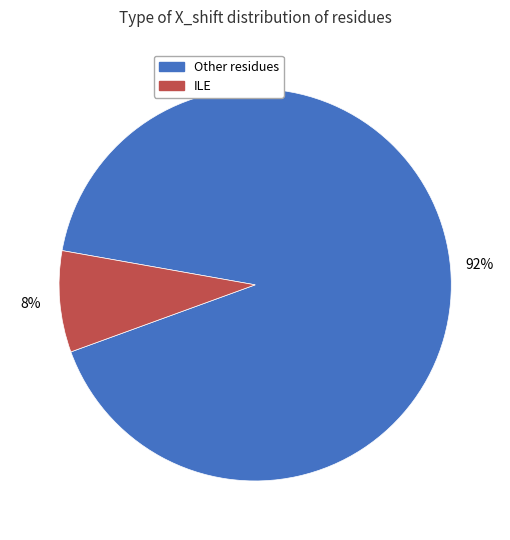

Does any single category account for the majority?

Yes